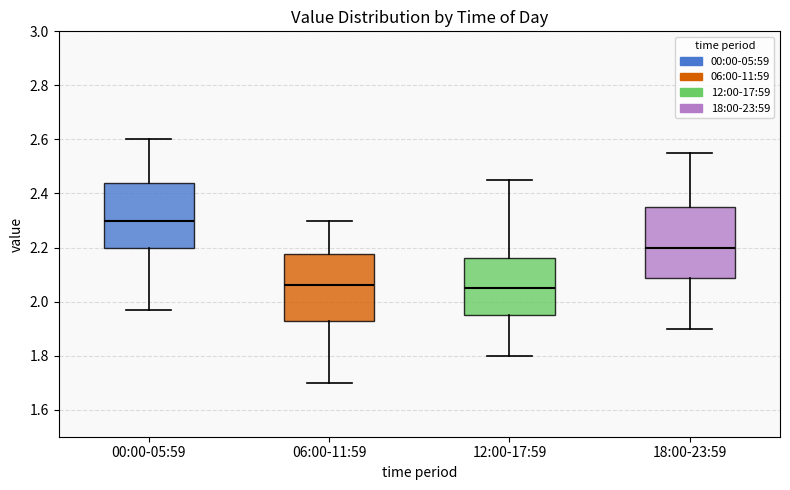

Reading left to right, transcribe this box plot: for each box, give where its median line is, the range the box spans, and where its two whiskers end, as read against the y-axis. The values are not printed on the chart, so give them approximately, as read against the axis.

00:00-05:59: median 2.30, box 2.20 to 2.44, whiskers 1.98 to 2.60
06:00-11:59: median 2.06, box 1.94 to 2.18, whiskers 1.70 to 2.30
12:00-17:59: median 2.06, box 1.96 to 2.16, whiskers 1.80 to 2.46
18:00-23:59: median 2.20, box 2.08 to 2.36, whiskers 1.90 to 2.56